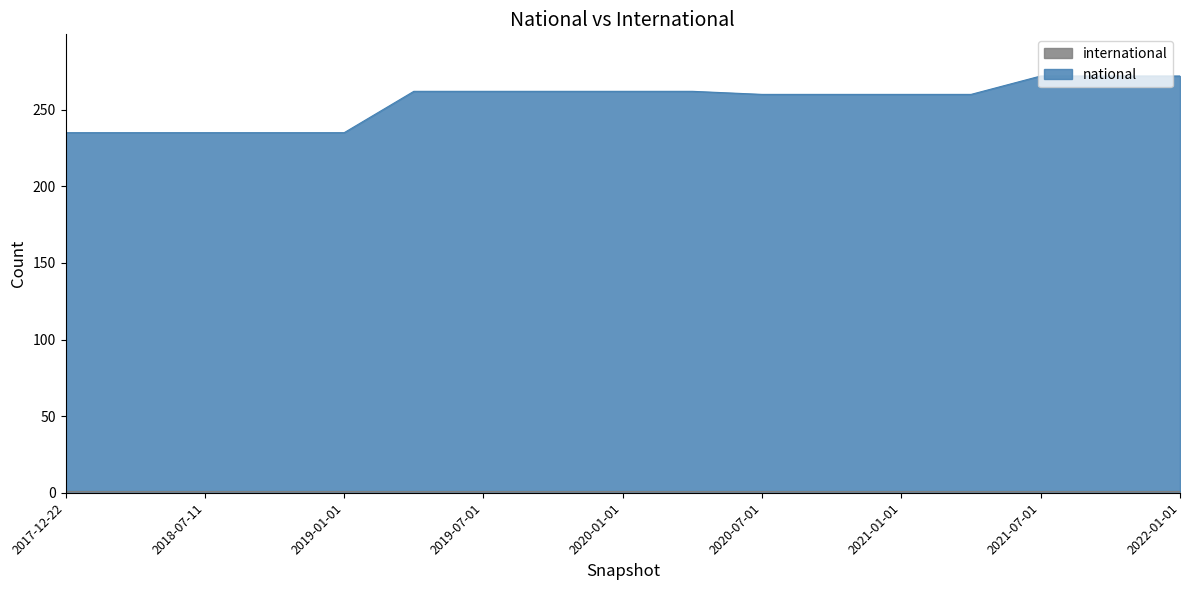

Rank the categories by value from highest to lowest.

2021-07-01, 2021-10-01, 2022-01-01, 2019-04-06, 2019-07-01, 2019-10-09, 2020-01-01, 2020-04-01, 2020-07-01, 2020-10-01, 2021-01-01, 2021-04-01, 2017-12-22, 2018-04-09, 2018-07-11, 2018-09-28, 2019-01-01